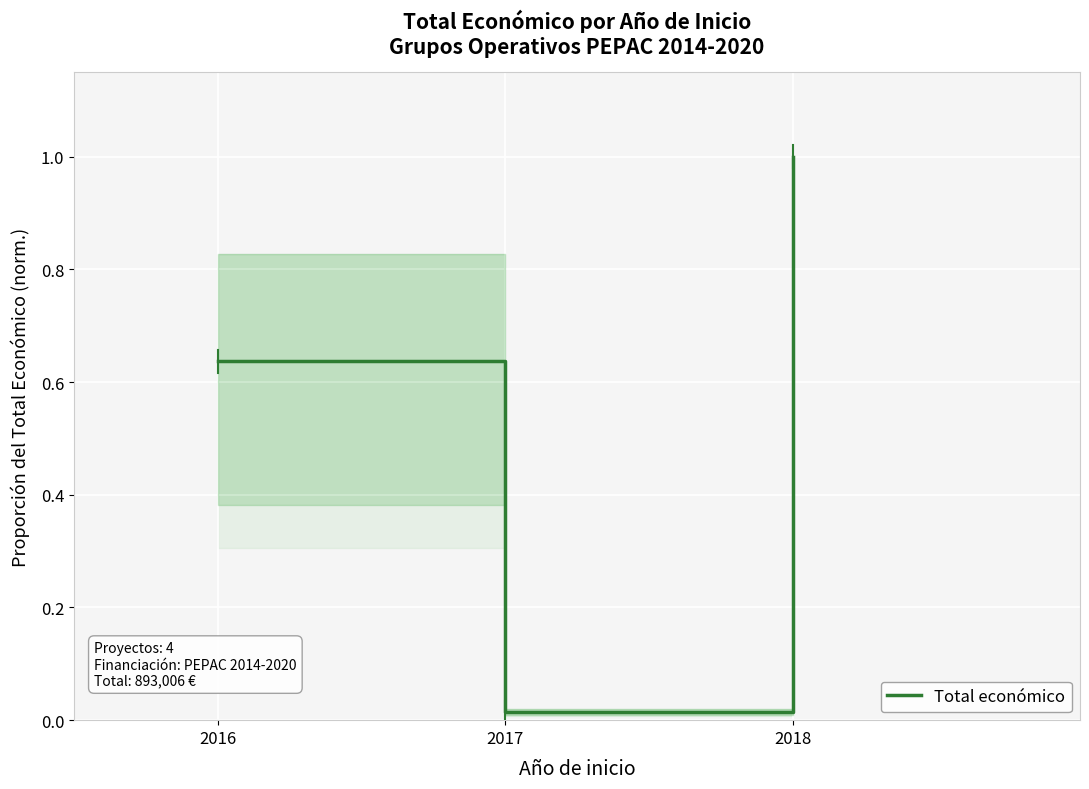

The chart shows a value of 0.9 at 2016. True or false?

False